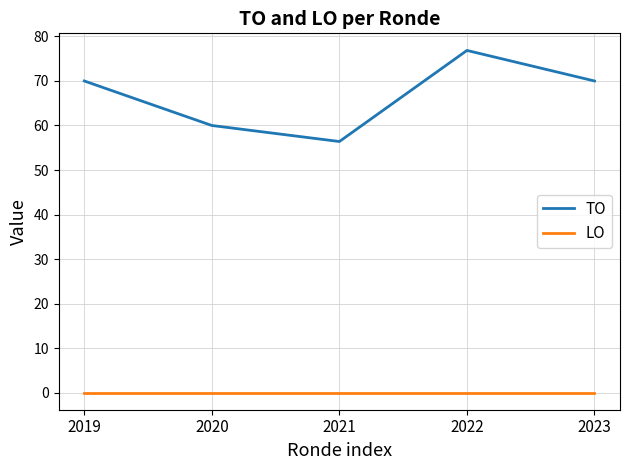

What is the spread (max minus min) of values at 2019?

70.0